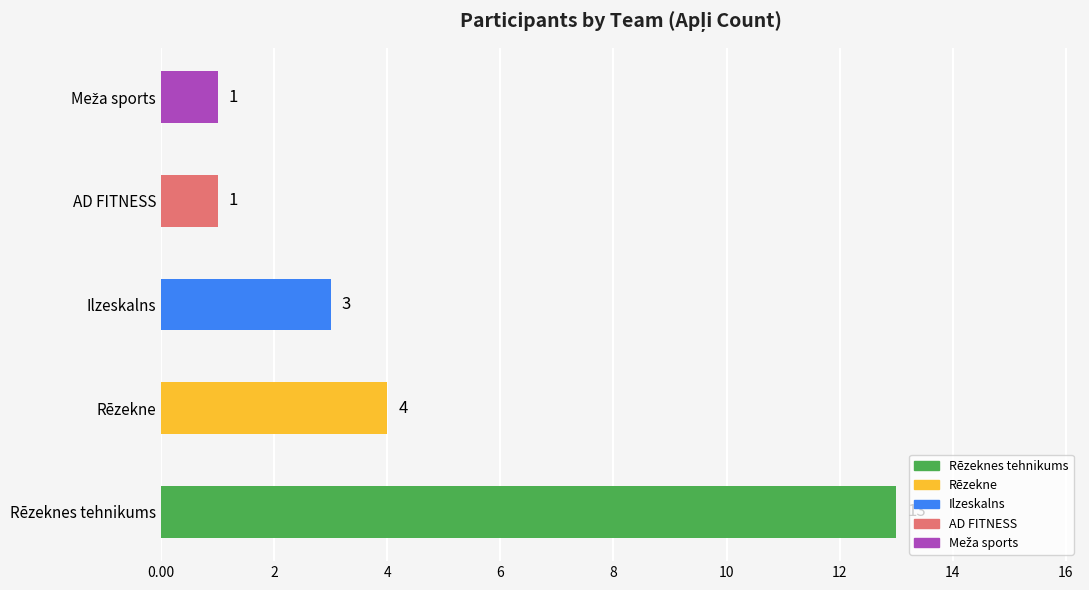

Where is the data nearest to the value 7?

Rēzekne